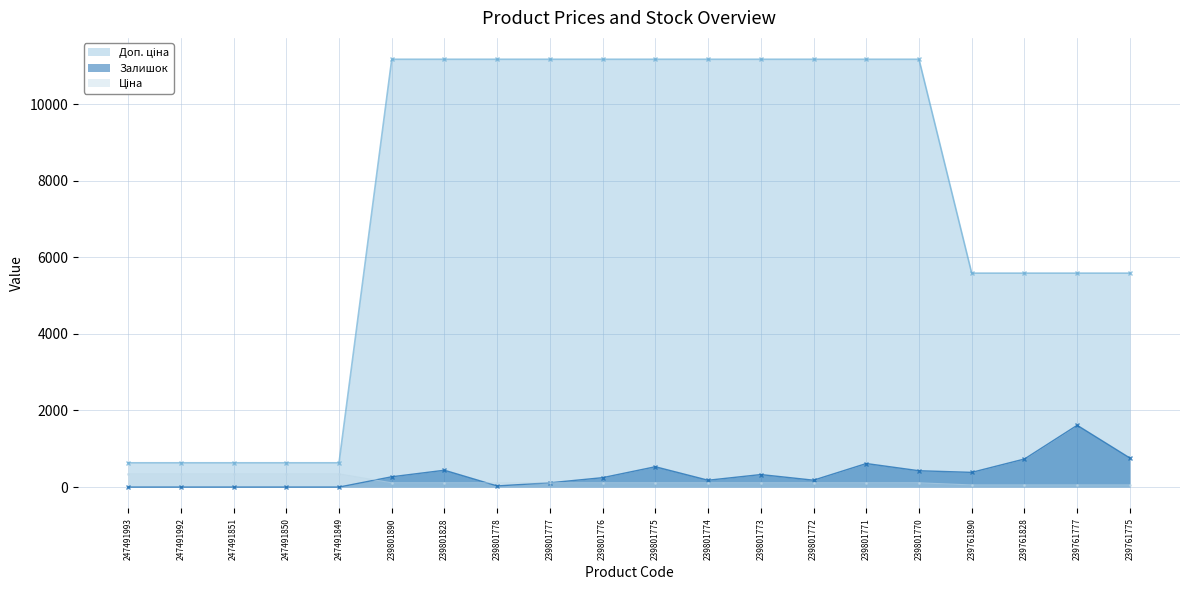

How many interior local valleys does the Залишок series have?

4